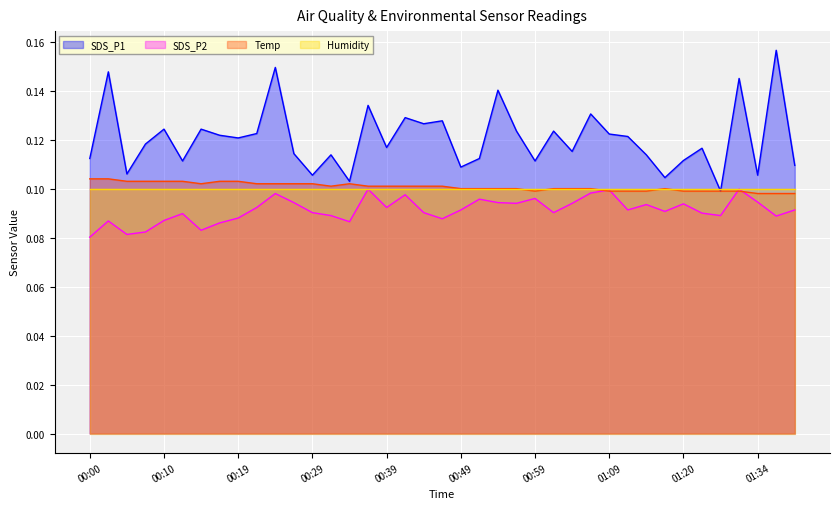

What position from the left is 01:06?

28